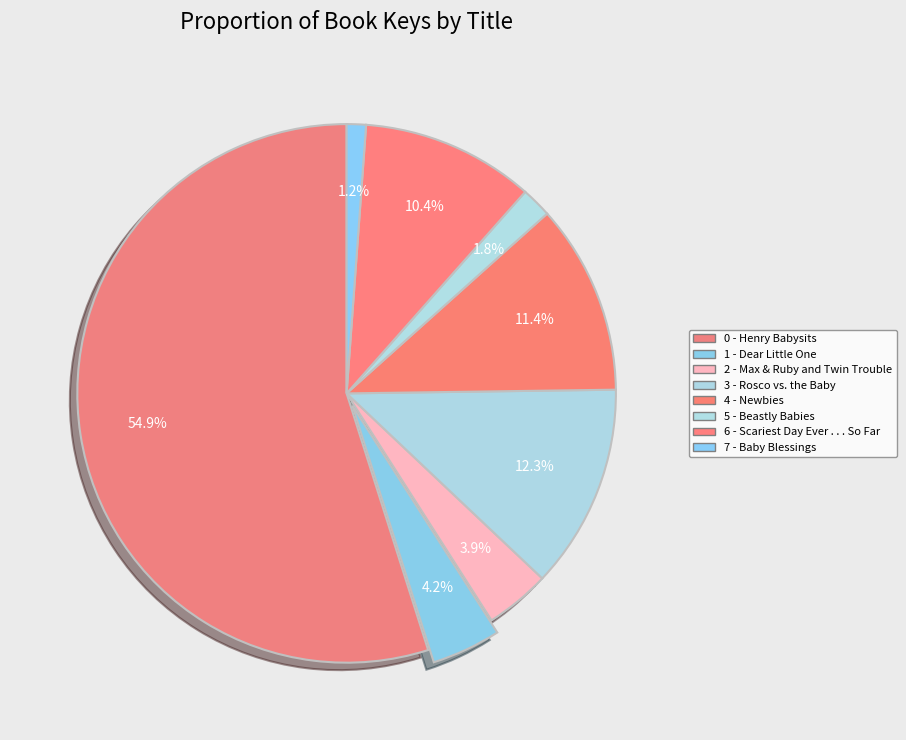

Which category accounts for the majority?

Henry Babysits